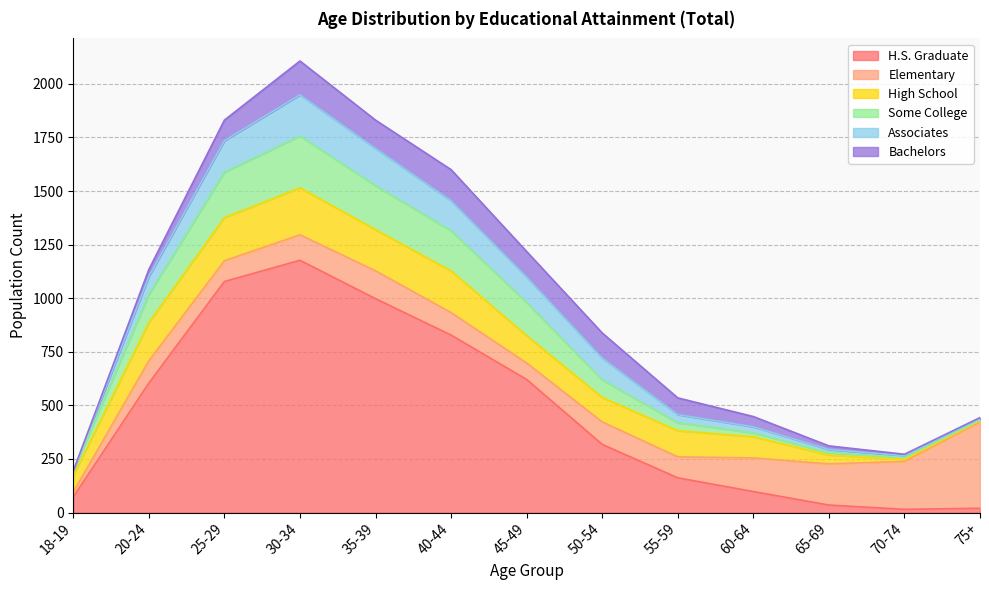

True or false: Associates and Bachelors intersect in this chart.

True